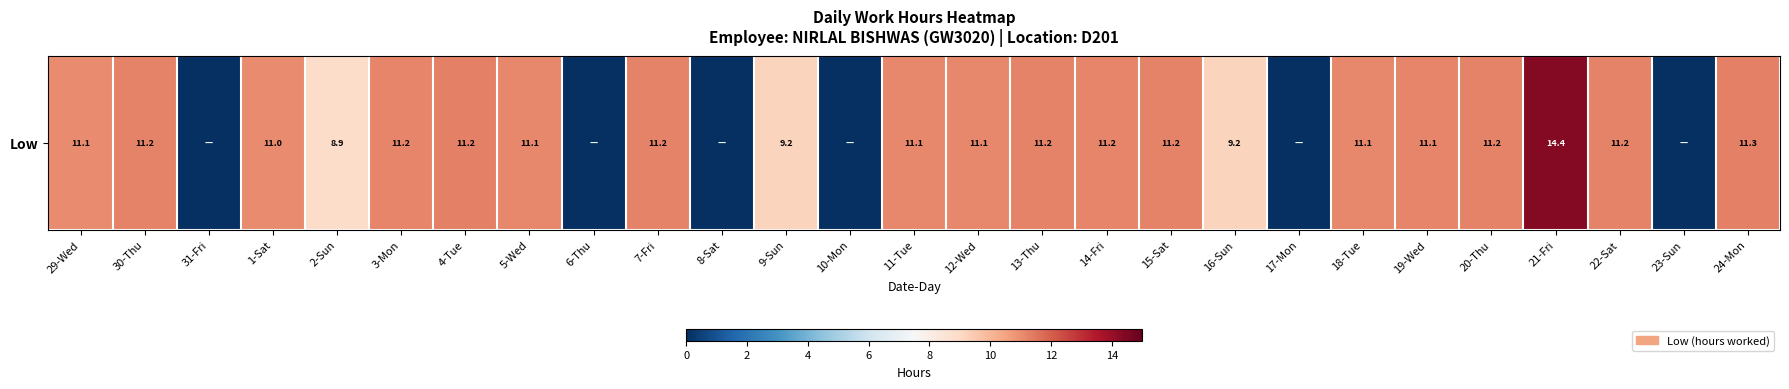

What is the sum of all values?

231.5